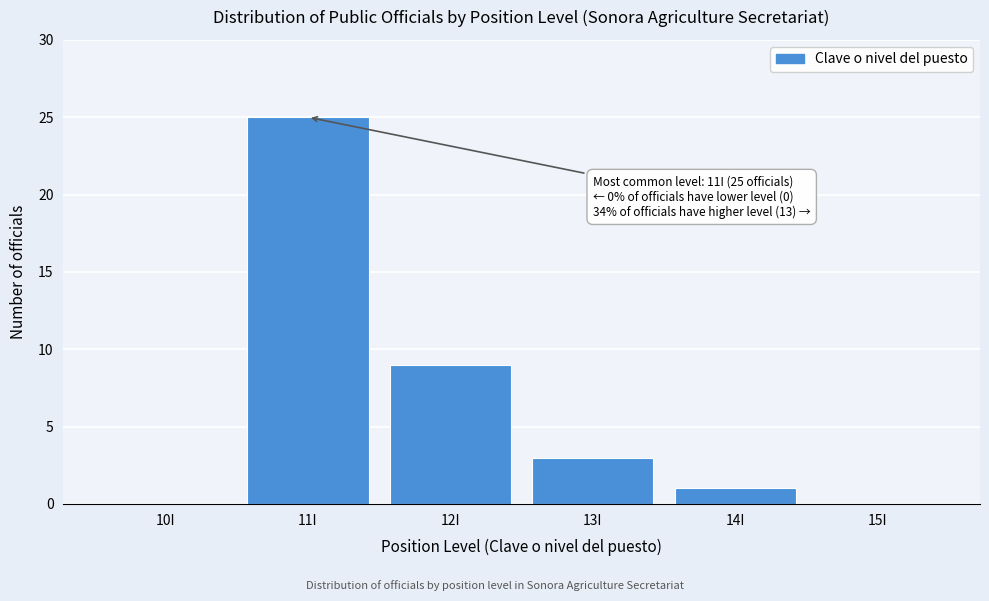

Reading right to left, what are all the values shown in this chart?

15I=0	14I=1	13I=3	12I=9	11I=25	10I=0